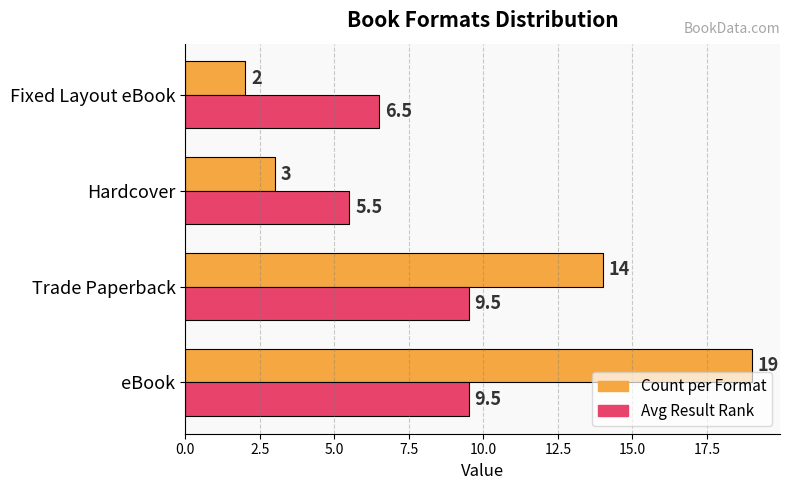

Rank the series by their average value, from lowest to highest.

Avg Result Rank, Count per Format